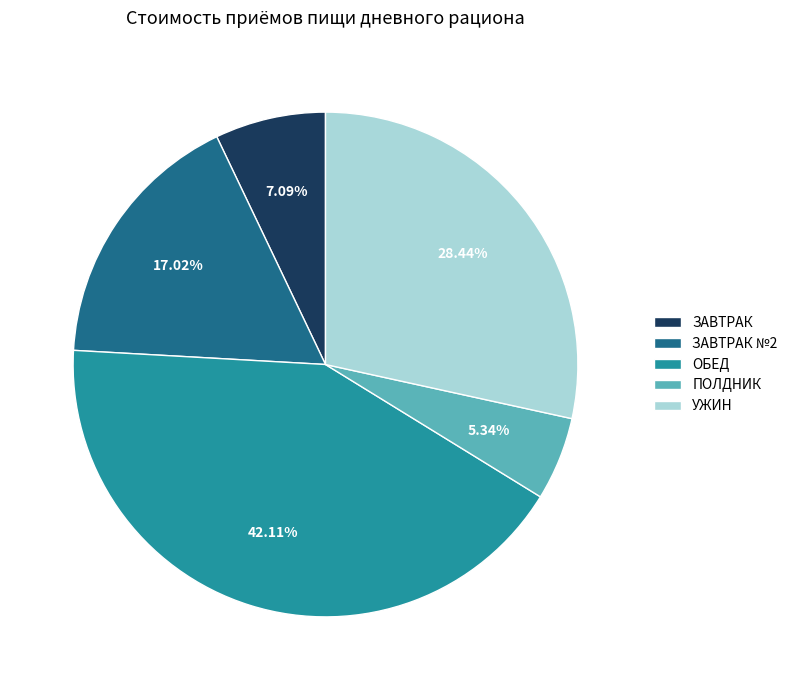

What is the ratio of the value at ПОЛДНИК to the value at ЗАВТРАК №2?

0.3